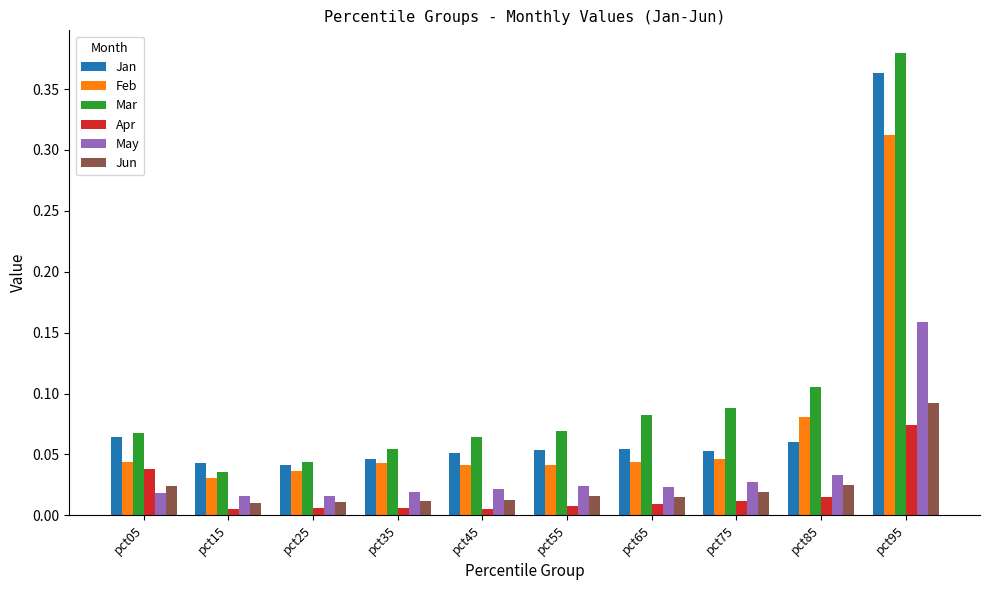

What is the sum of all Mar values?

1.0